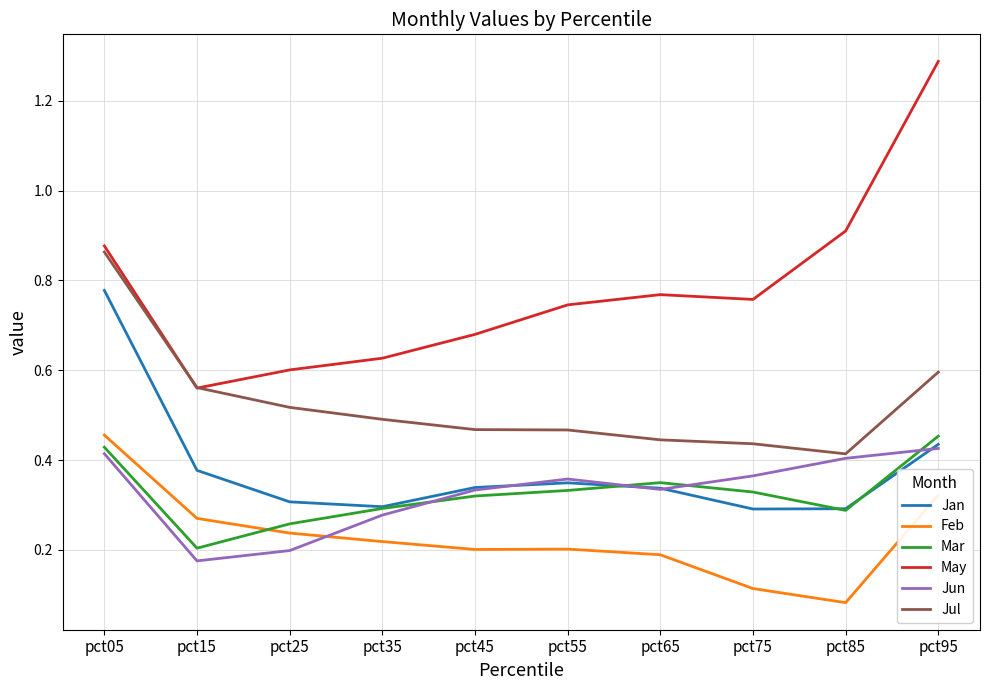

Is it true that Jan equals 0.2 at pct65?

False